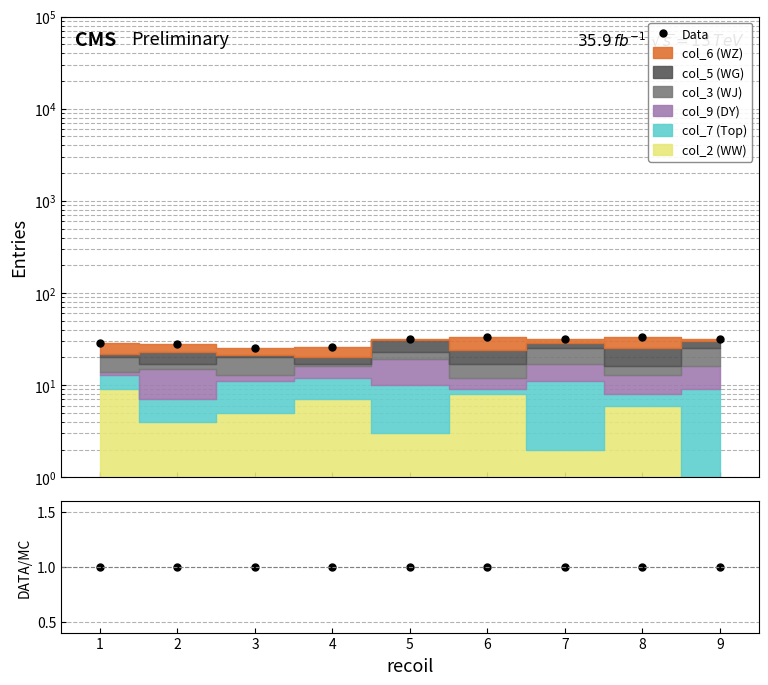

True or false: Data and DATA/MC intersect in this chart.

False